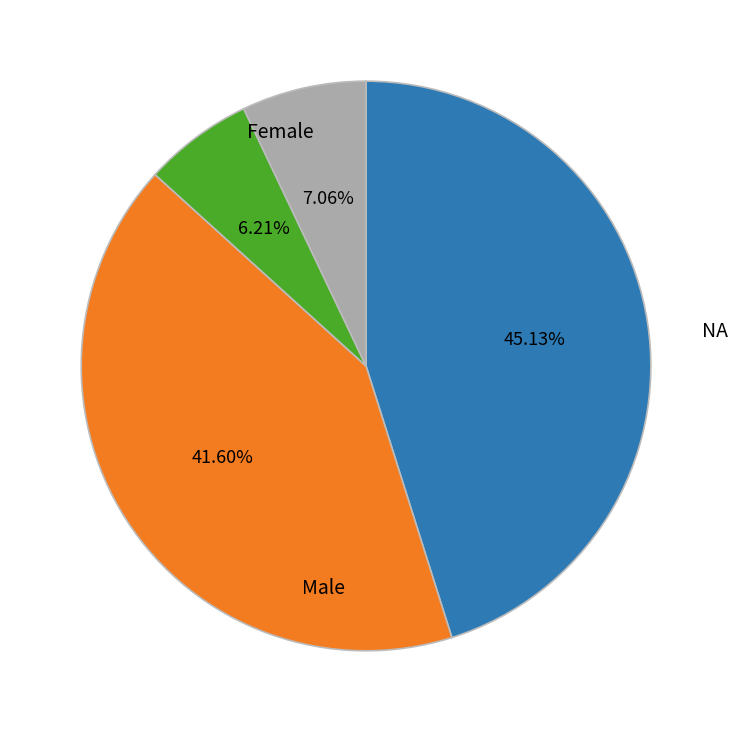

Is there any slice that represents more than half of the pie?

No